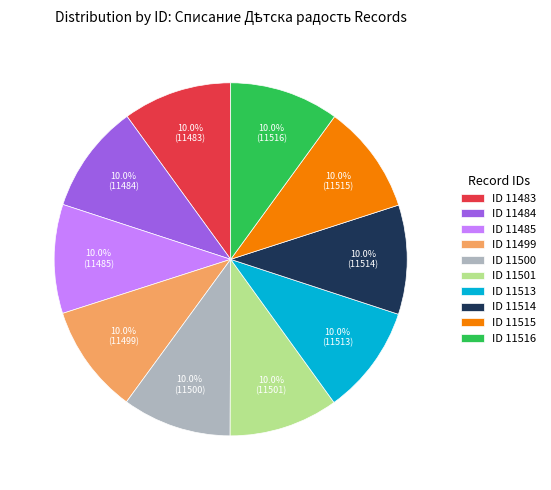

Does ID 11515 account for over 50% of the chart?

No